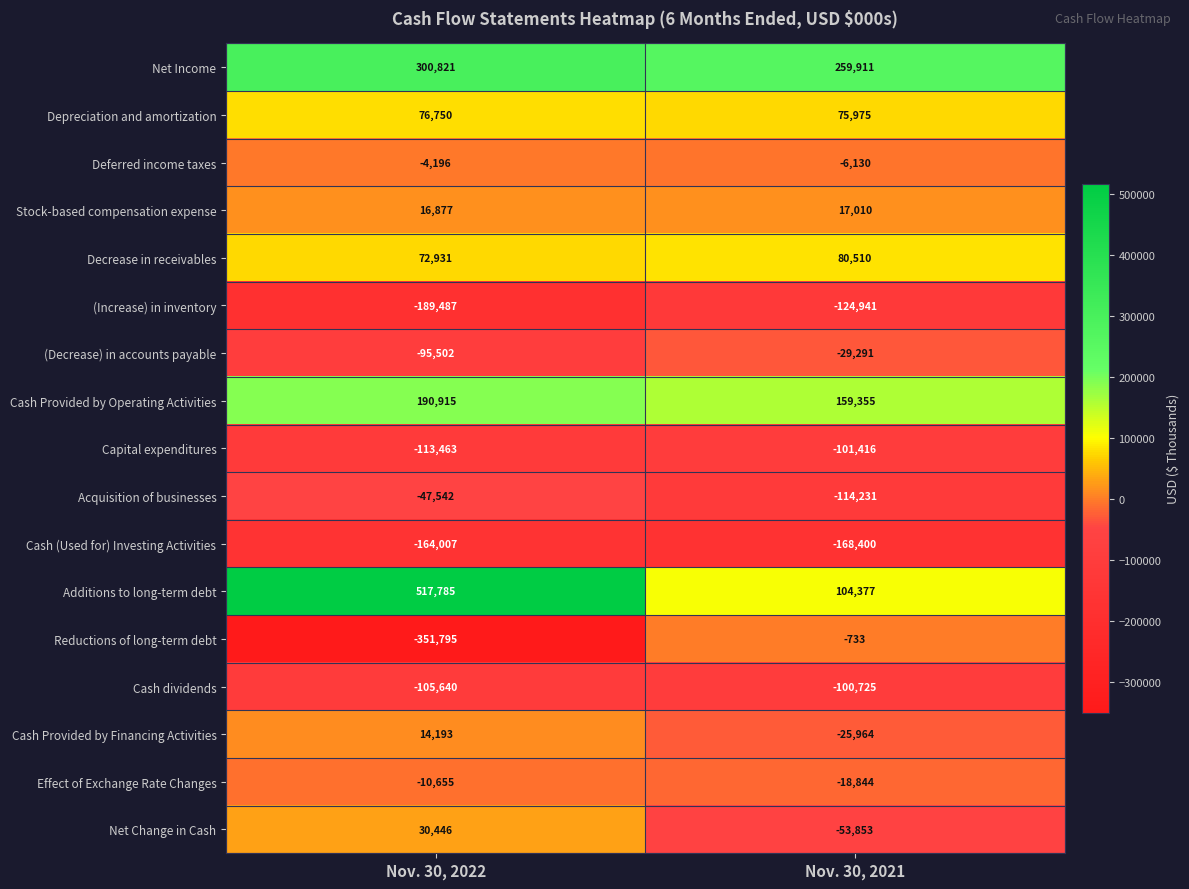

Rank the series by their maximum value, from highest to lowest.

Additions to long-term debt, Net Income, Cash Provided by Operating Activities, Decrease in receivables, Depreciation and amortization, Net Change in Cash, Stock-based compensation expense, Cash Provided by Financing Activities, Reductions of long-term debt, Deferred income taxes, Effect of Exchange Rate Changes, (Decrease) in accounts payable, Acquisition of businesses, Cash dividends, Capital expenditures, (Increase) in inventory, Cash (Used for) Investing Activities